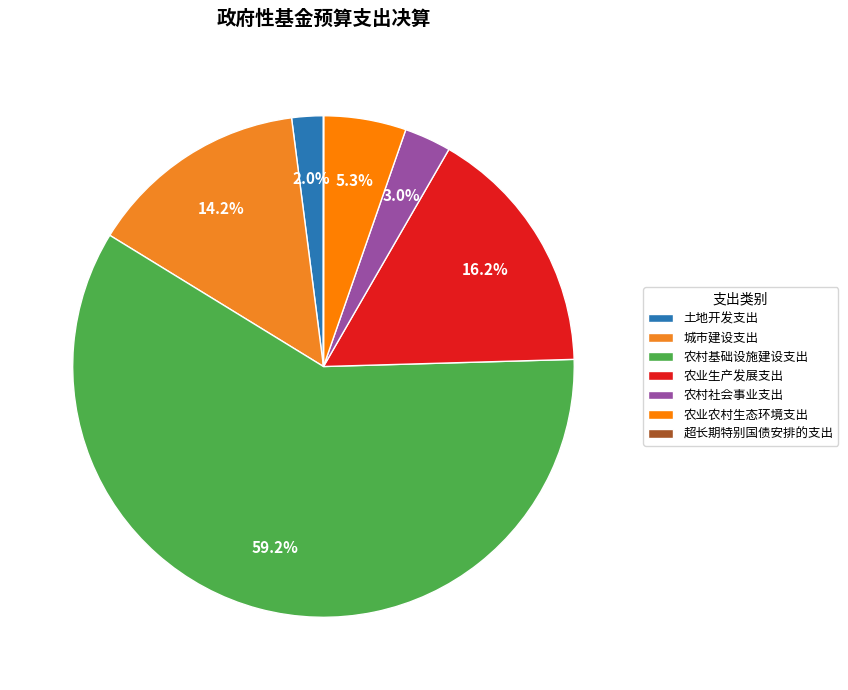

To the nearest percent, what portion does 城市建设支出 represent?

14%